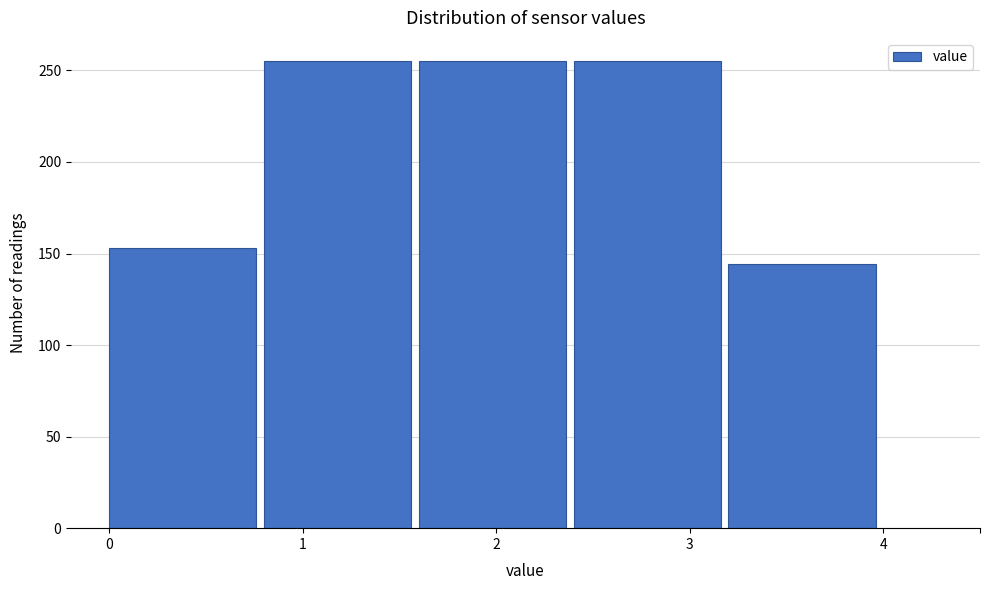

How tall is the bar that spans 2.4 to 3.2 on the x-axis? The values are not printed on the chart, so give them approximately, as read against the axis.

255